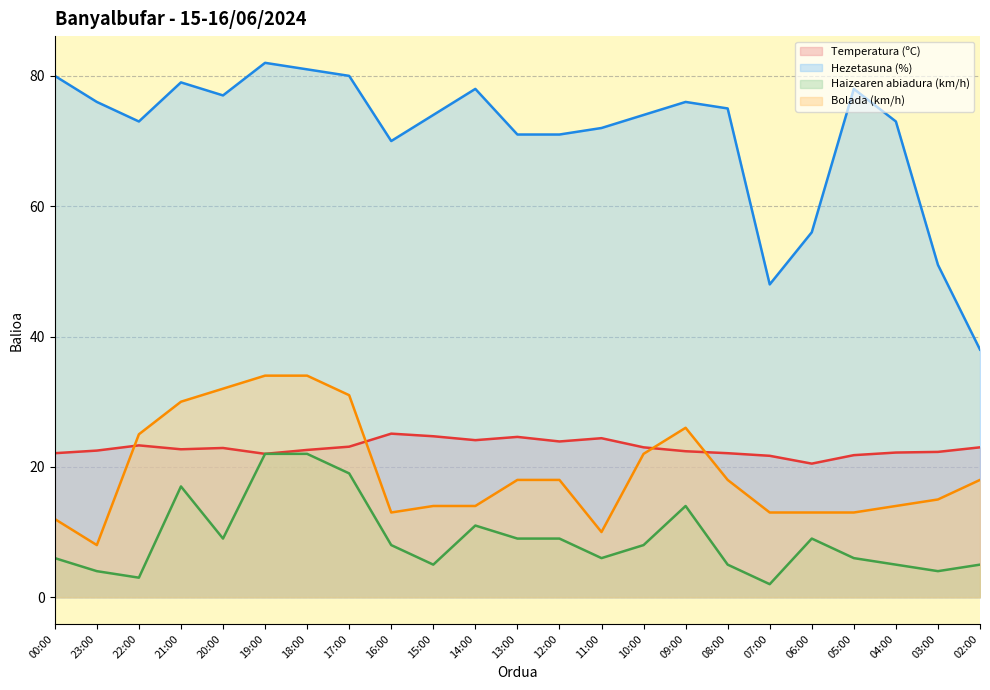

What is the sum of all Hezetasuna (%) values?

1633.0